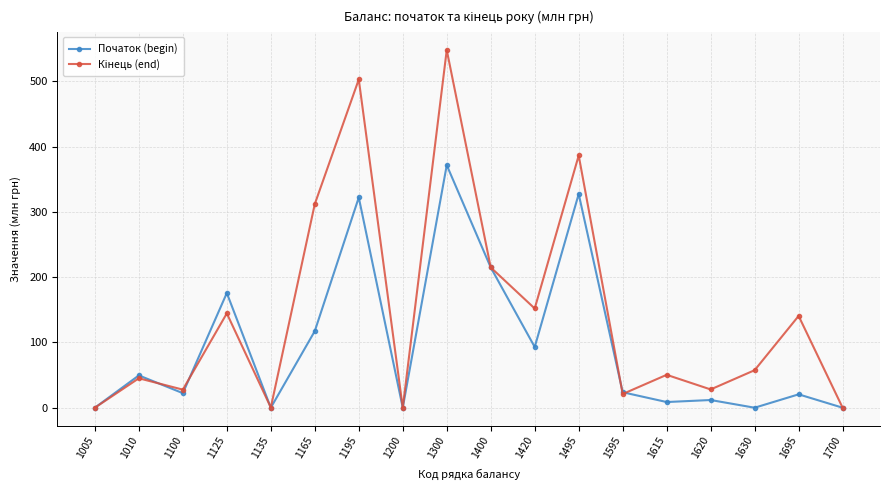

How many data points in Початок (begin) are less than 23?

9